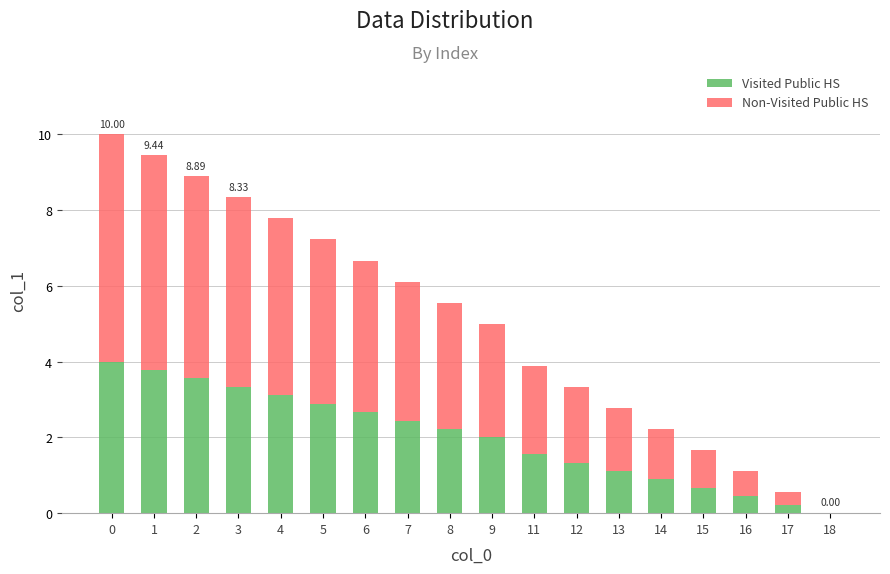

What is the total value across all series at 2?

8.9